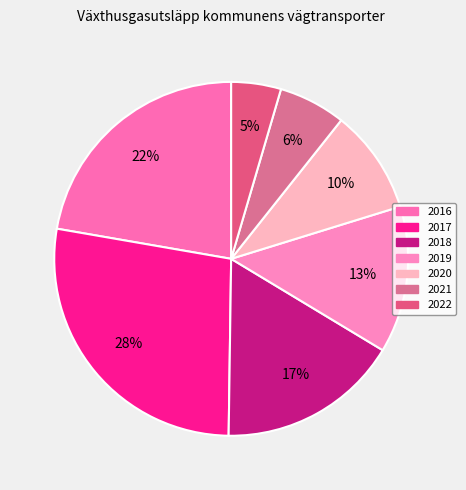

Is it true that 2018 is 17% of the pie?

True